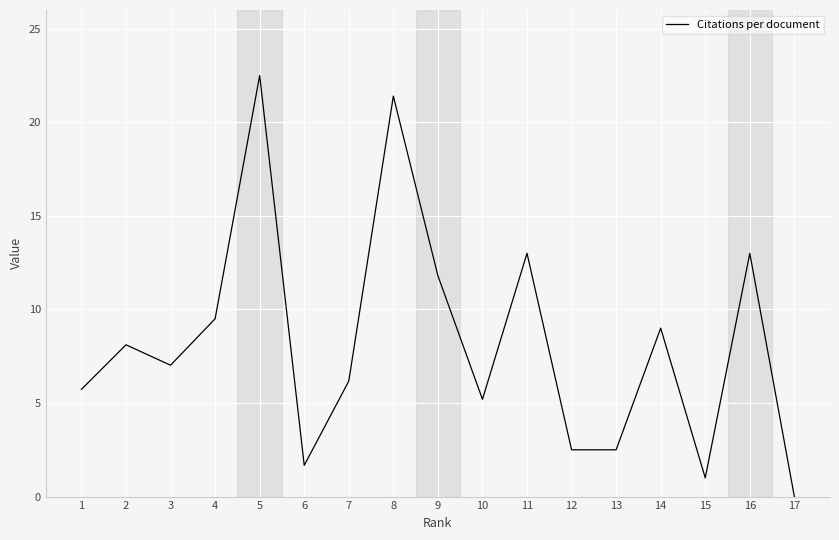

Approximately how many times larger is the value at 16 compared to 15?

13.0